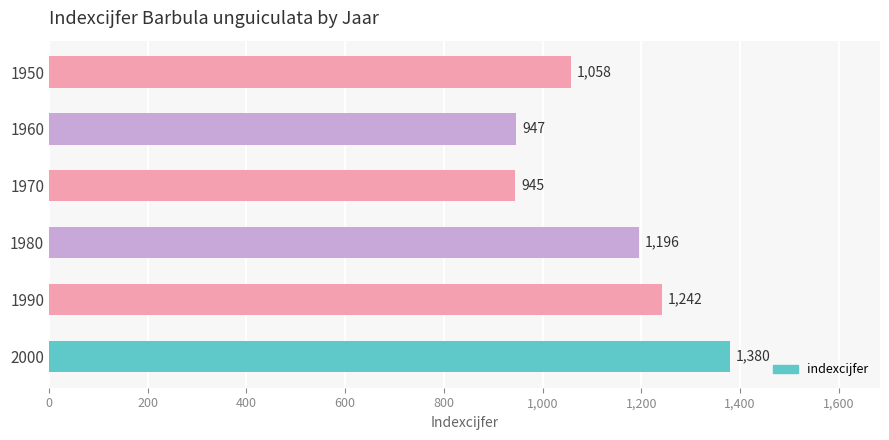

The chart shows a value of 1672 at 1980. True or false?

False